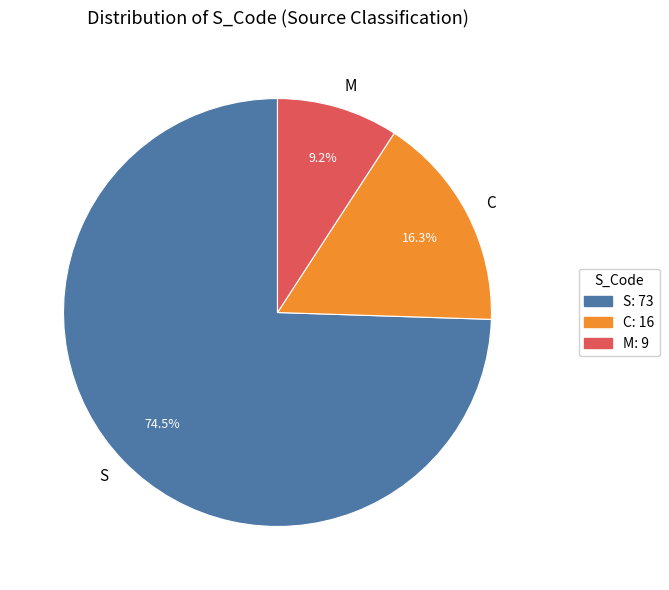

Approximately how many times larger is the value at S compared to M?

8.1